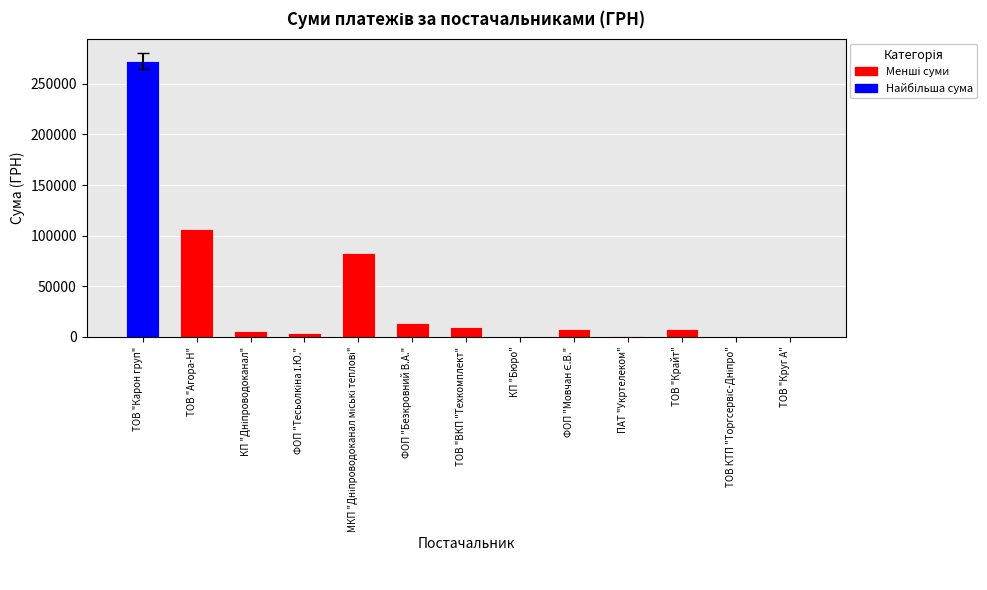

Which has a higher value, МКП "Дніпроводоканал міські теплові" or ФОП "Мовчан Є.В."?

МКП "Дніпроводоканал міські теплові"